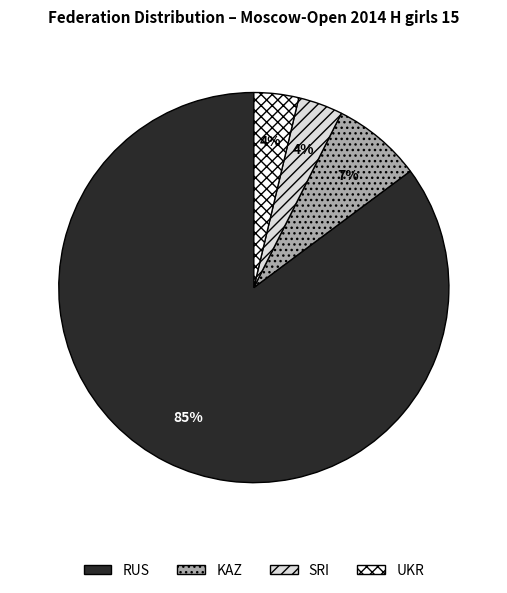

Which slice is the largest?

RUS